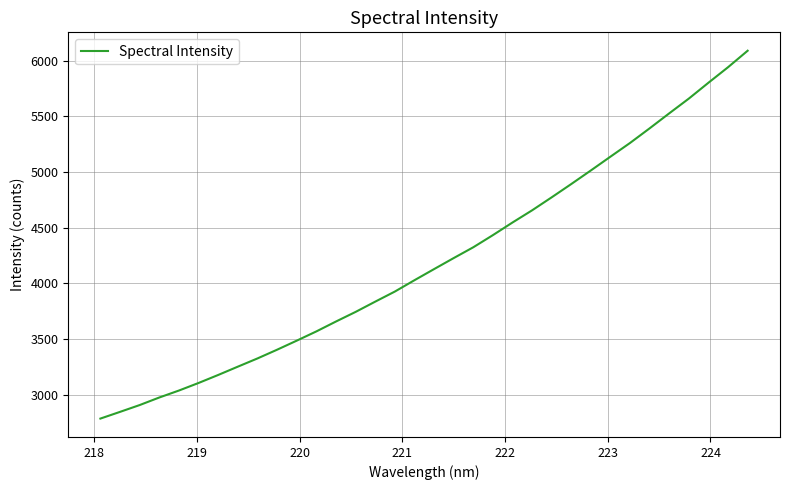

Is this an area chart (filled region under the line)?

No